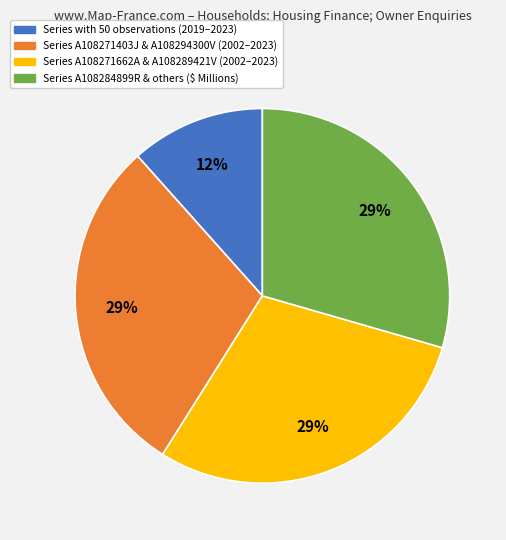

To the nearest percent, what is the average slice percentage?

25%